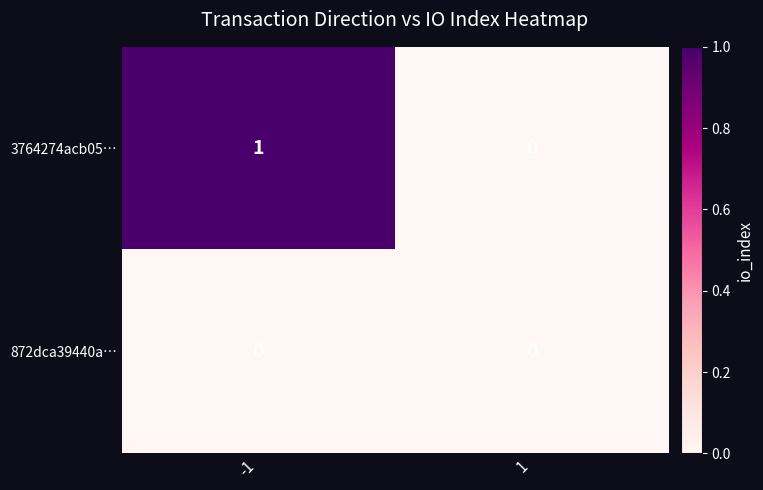

At which category is the sum across all series the highest?

-1